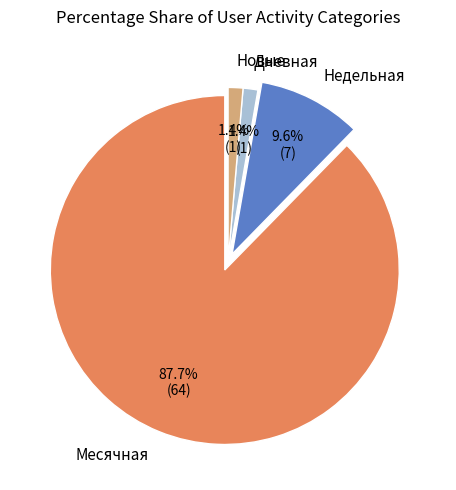

Does Месячная account for over 50% of the chart?

Yes